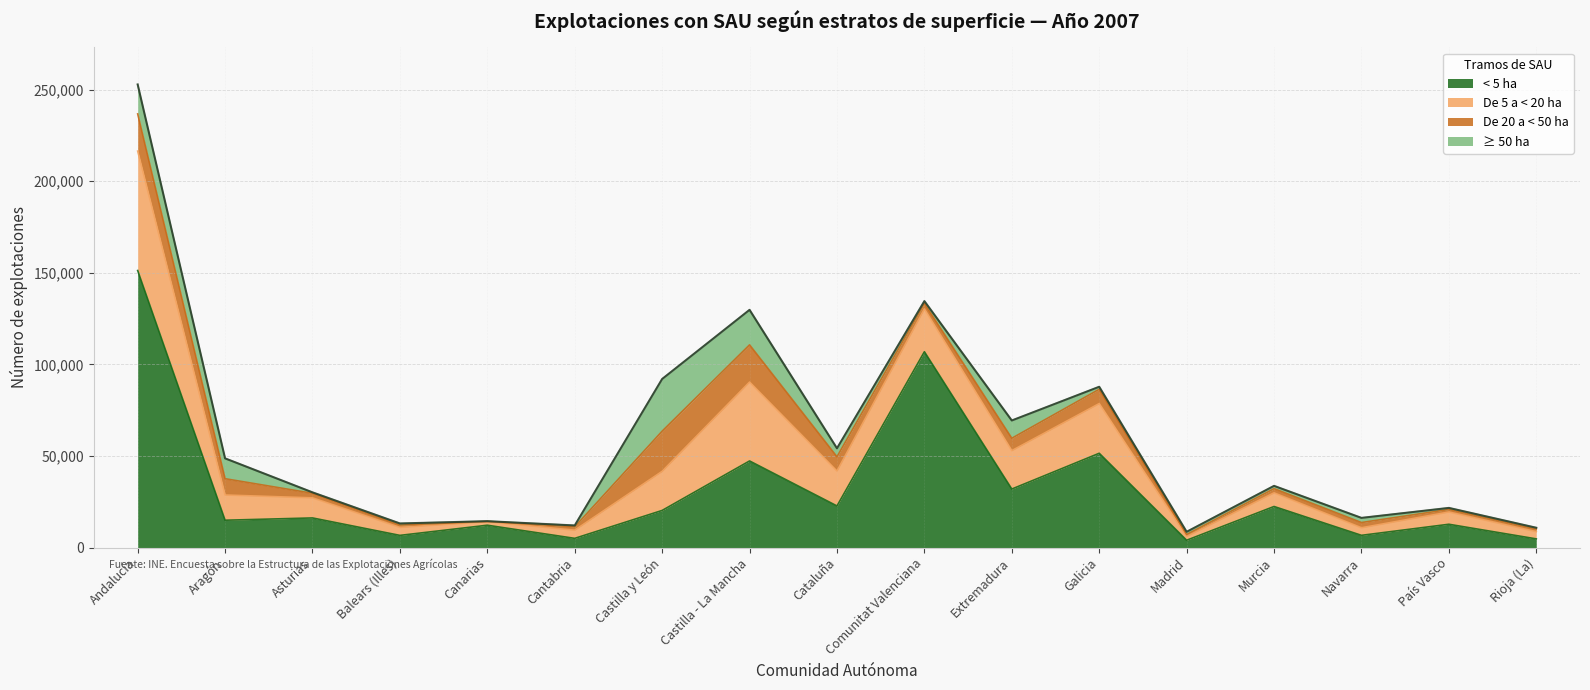

What are all the series names shown in the legend?

< 5 ha, De 5 a < 20 ha, De 20 a < 50 ha, ≥ 50 ha